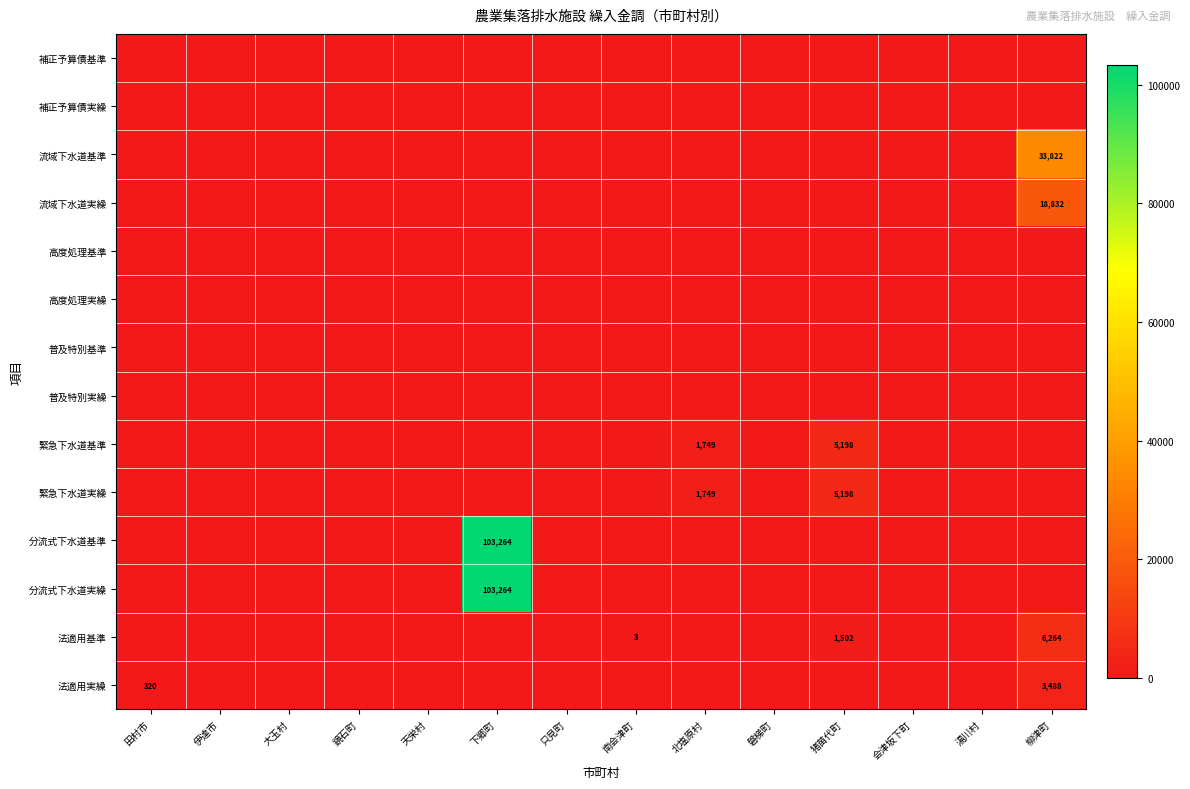

The 法適用実繰 series shows 0 at 鏡石町. True or false?

True